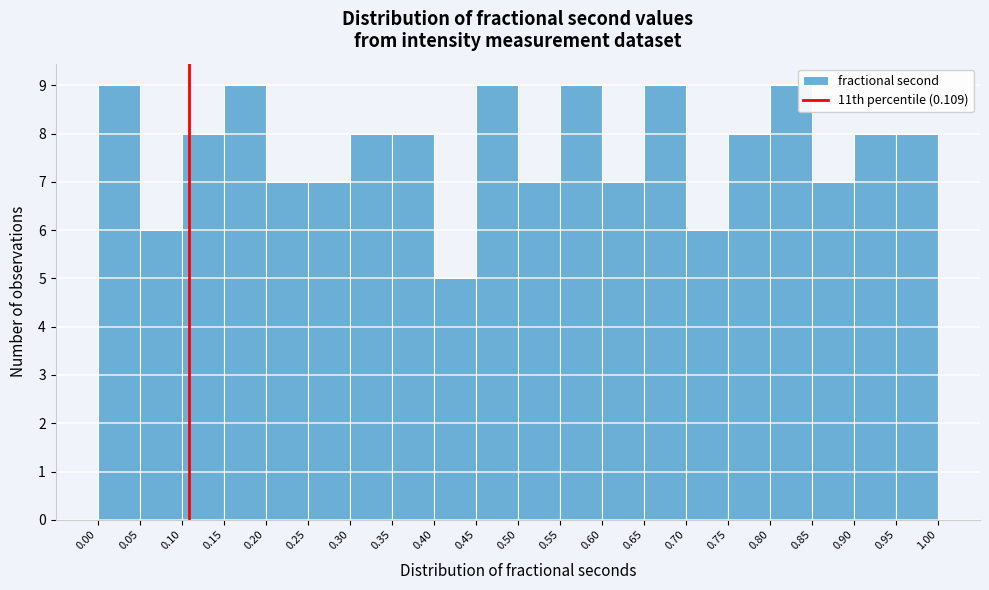

Reading left to right, transcribe this chart: for each bar, give the range it covers on the x-axis and its height. The values are not printed on the chart, so give them approximately, as read against the axis.

0.00 to 0.05: 9
0.05 to 0.10: 6
0.10 to 0.15: 8
0.15 to 0.20: 9
0.20 to 0.25: 7
0.25 to 0.30: 7
0.30 to 0.35: 8
0.35 to 0.40: 8
0.40 to 0.45: 5
0.45 to 0.50: 9
0.50 to 0.55: 7
0.55 to 0.60: 9
0.60 to 0.65: 7
0.65 to 0.70: 9
0.70 to 0.75: 6
0.75 to 0.80: 8
0.80 to 0.85: 9
0.85 to 0.90: 7
0.90 to 0.95: 8
0.95 to 1.00: 8